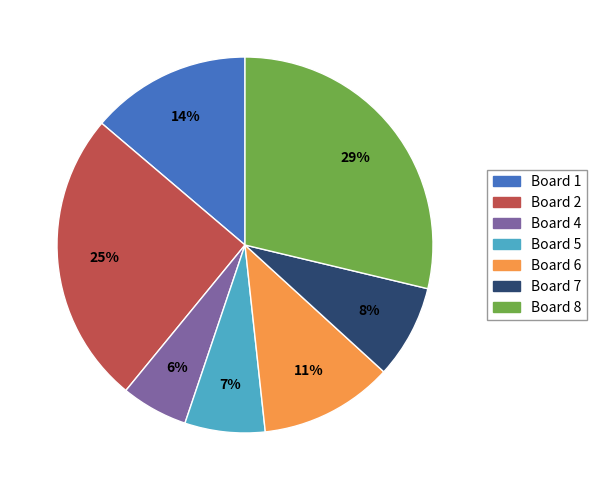

Does any single category account for the majority?

No